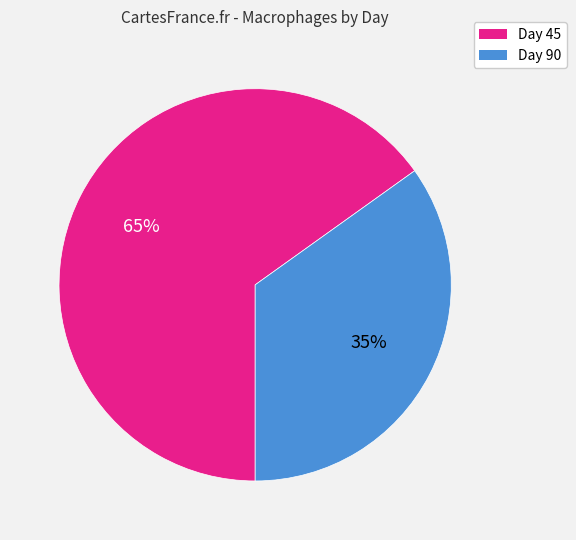

True or false: Day 45 accounts for 65% of the total.

True